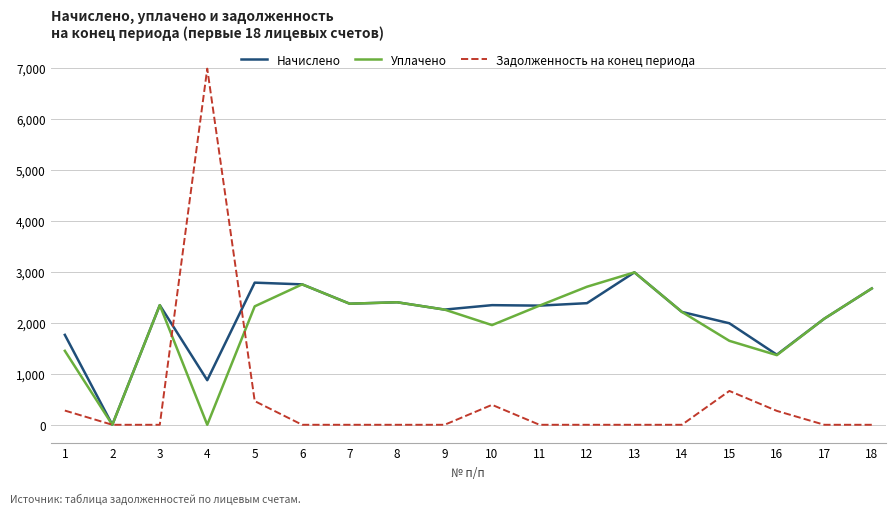

Which label corresponds to the largest value in the chart?

4